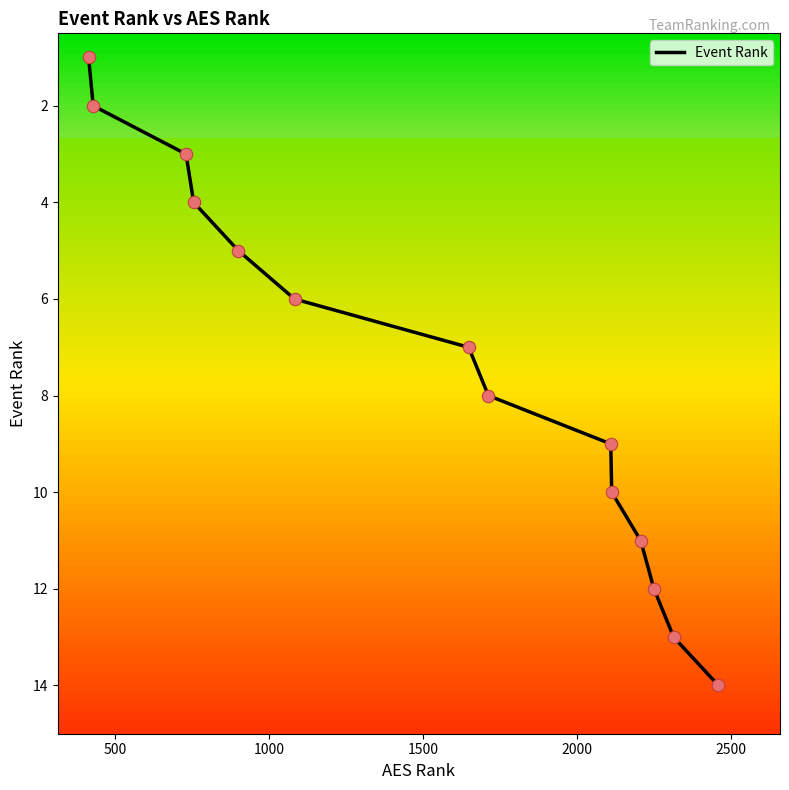

What is the difference between the maximum and minimum values?

13